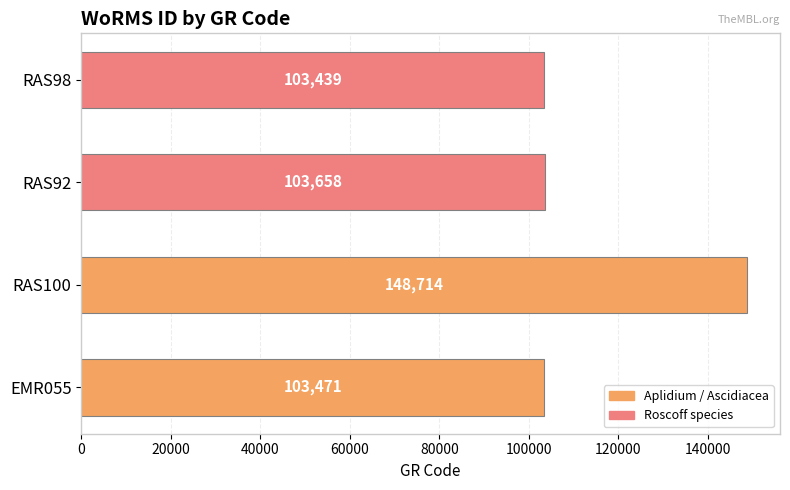

Reading bottom to top, extract all data points from this chart.

103471	148714	103658	103439